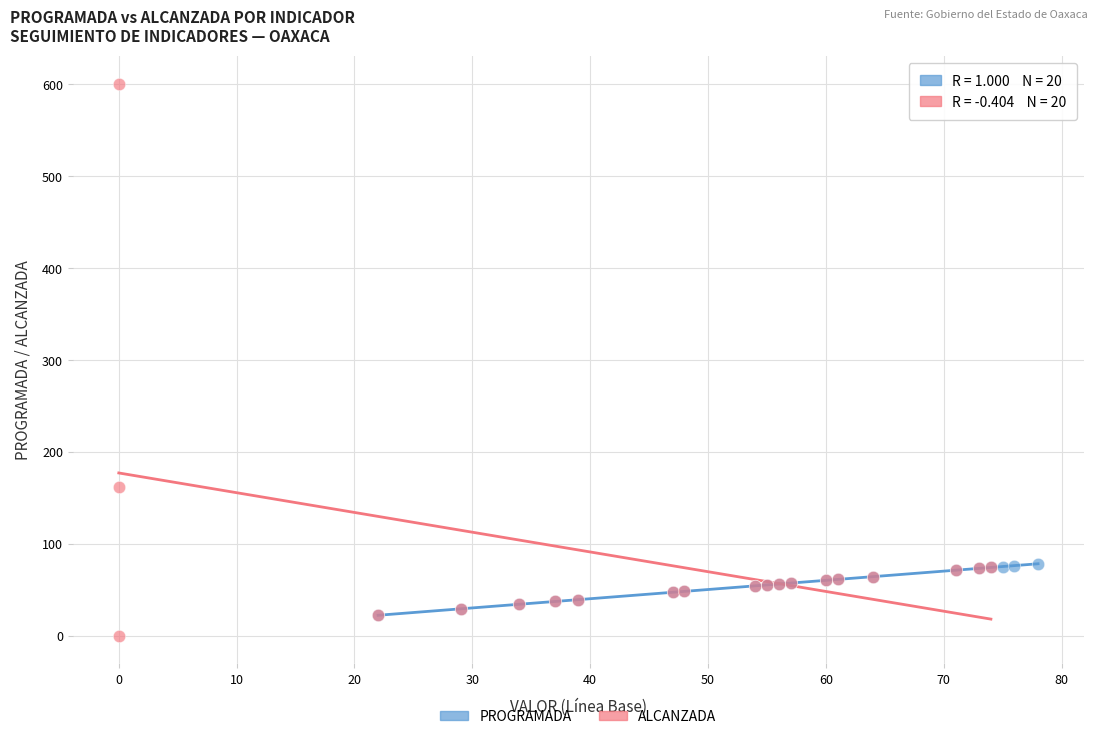

Which series contains the highest Y value?

ALCANZADA